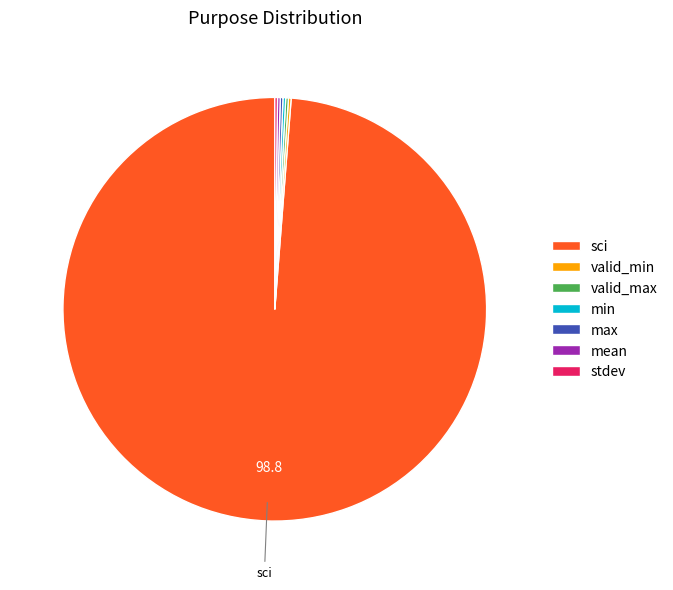

Which slice is the largest?

sci